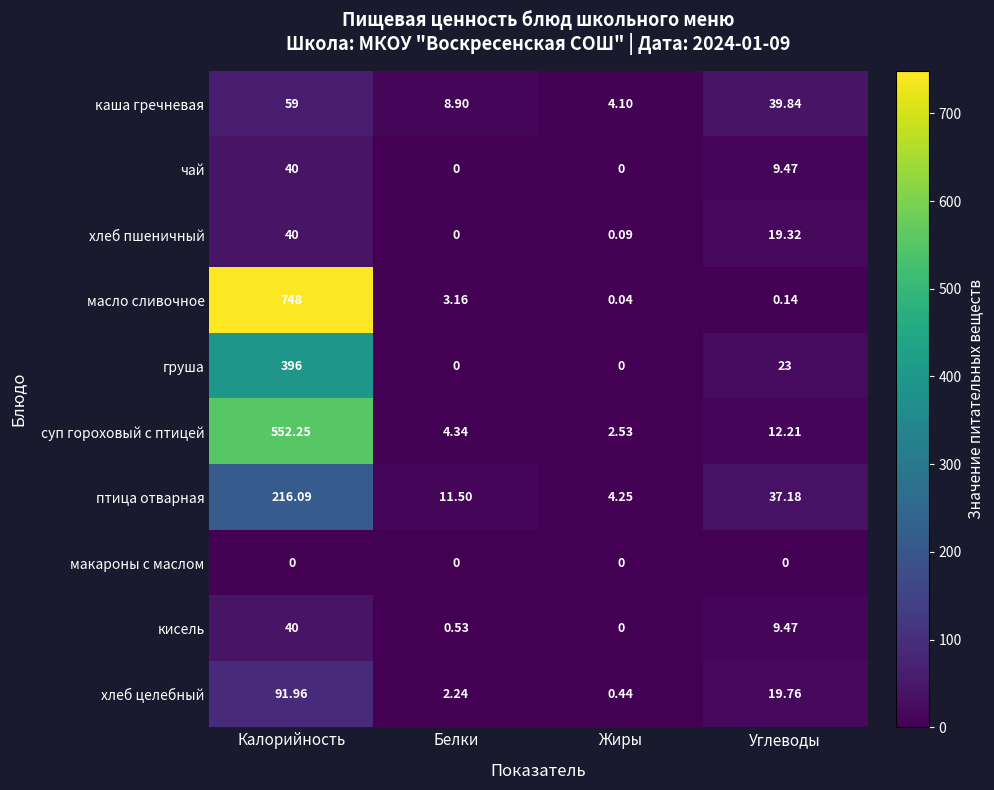

Which series has the largest total across all categories?

масло сливочное